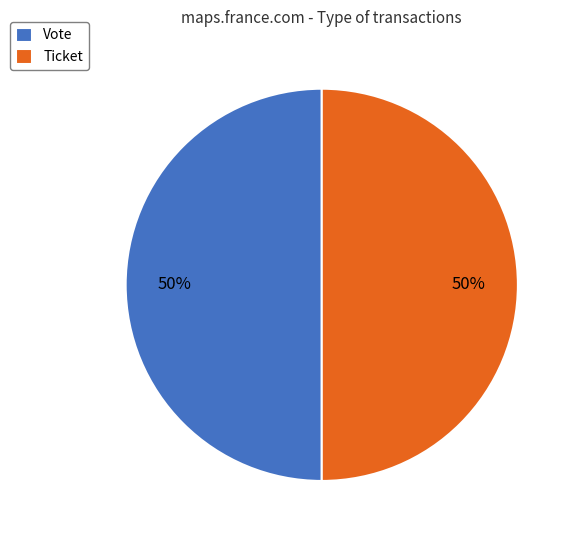

Combined, do Vote and Ticket account for over 50%?

Yes